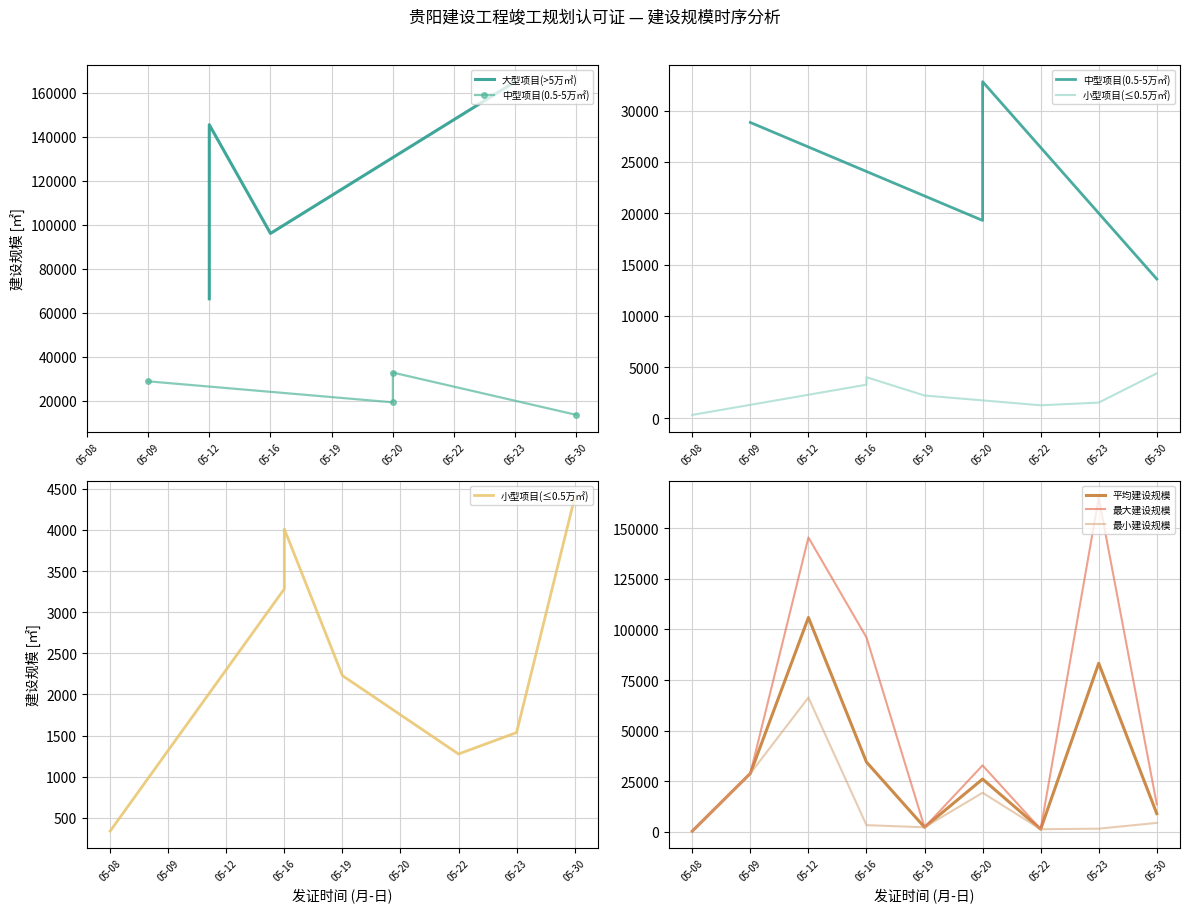

What is the change in value from 2025-05-23 to 2025-05-09?

+27309.6